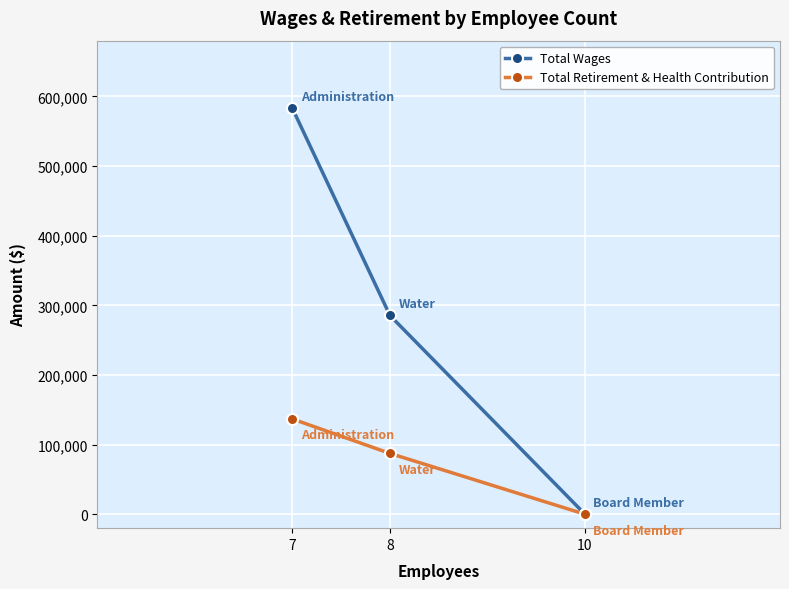

The value of Total Retirement & Health Contribution at 7 is 183116. True or false?

False